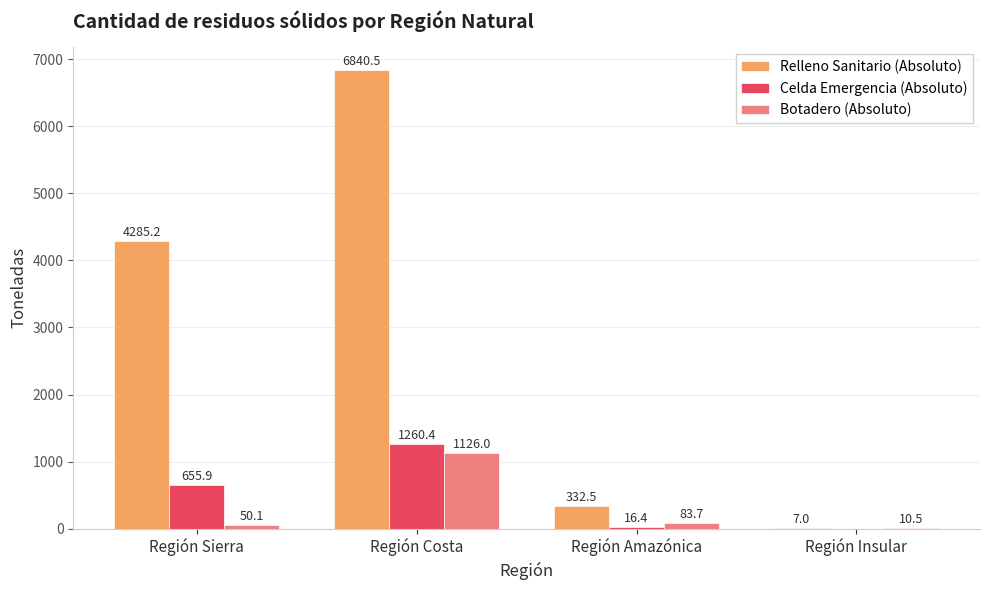

Are the bars horizontal?

No